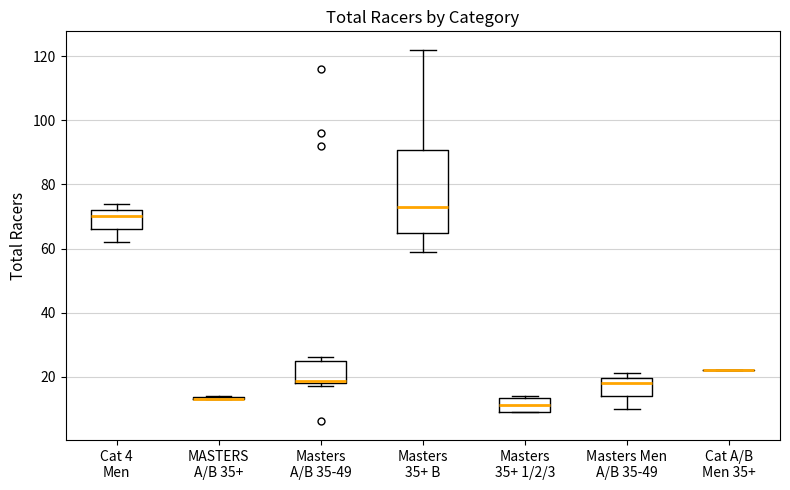

Reading left to right, read every box against the y-axis: the position of its median line, the range the box covers, and the ends of its whiskers. The values are not printed on the chart, so give them approximately, as read against the axis.

Cat 4 Men: median 70, box 66 to 72, whiskers 62 to 74
MASTERS A/B 35+: box collapsed to a line at 14, whiskers 14 to 14
Masters A/B 35-49: median 18 (drawn on the box's lower edge), box 18 to 24, whiskers 18 (just below the box's lower edge) to 26
Masters 35+ B: median 74, box 66 to 90, whiskers 60 to 122
Masters 35+ 1/2/3: median 12, box 10 to 14, whiskers 10 to 14 (just above the box's upper edge)
Masters Men A/B 35-49: median 18, box 14 to 20, whiskers 10 to 22
Cat A/B Men 35+: box collapsed to a line at 22, whiskers 22 to 22